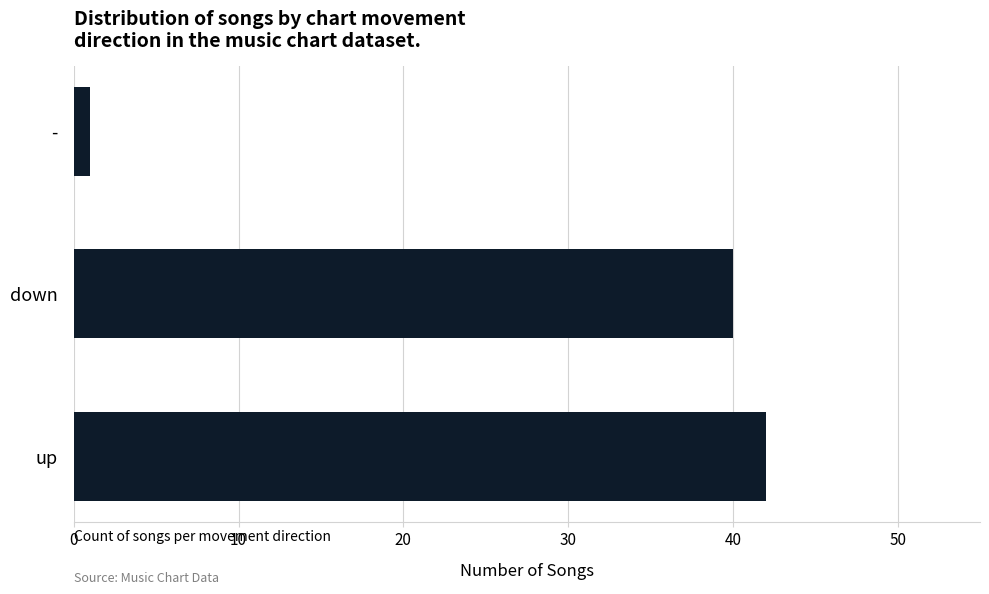

Reading bottom to top, list all the values displayed in this chart.

42	40	1